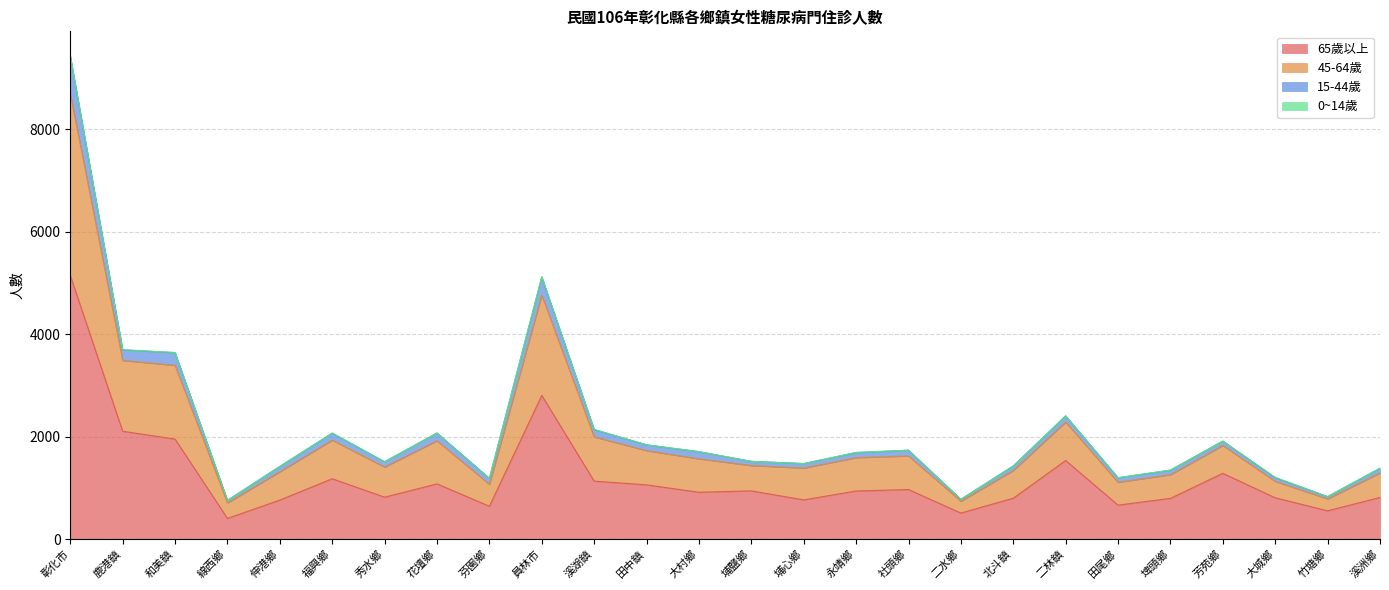

At which category is the sum across all series the highest?

彰化市